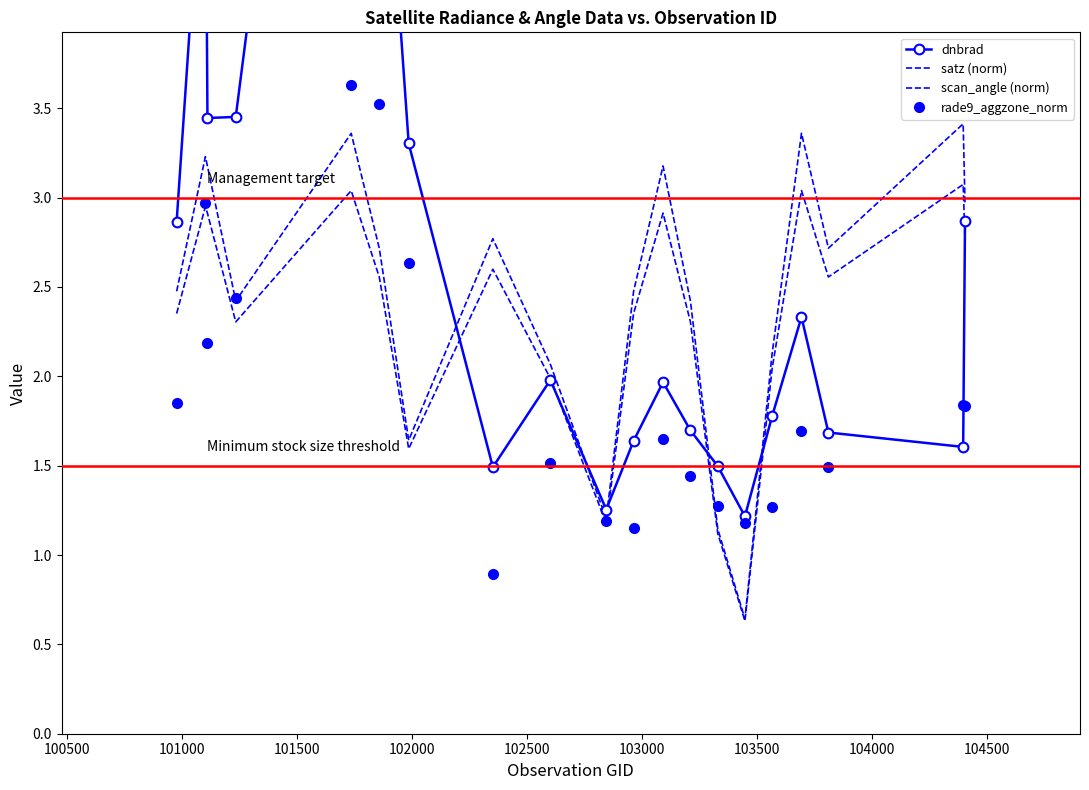

Rank the series by their maximum value, from lowest to highest.

scan_angle (norm), satz (norm), rade9_aggzone_norm, dnbrad